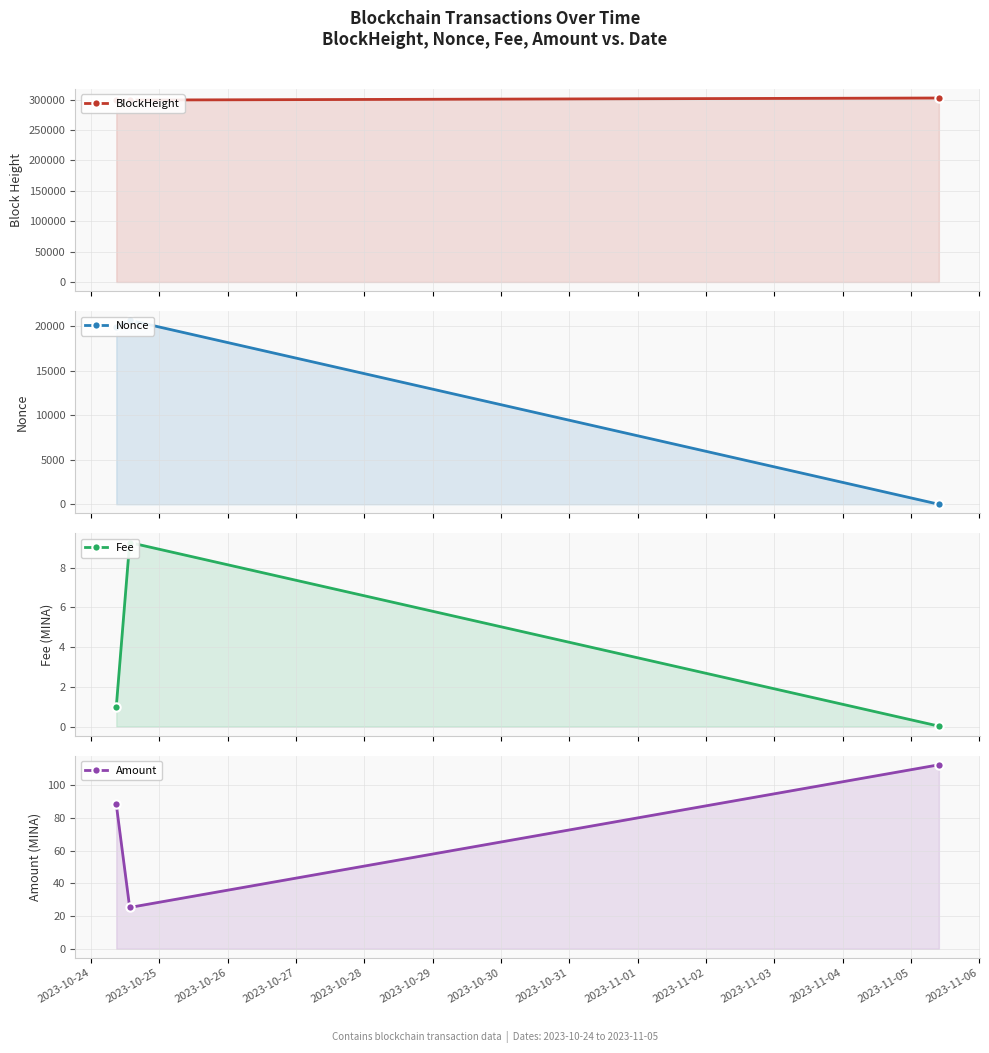

What is the difference between the second highest and minimum values in the Nonce series?

19948.0